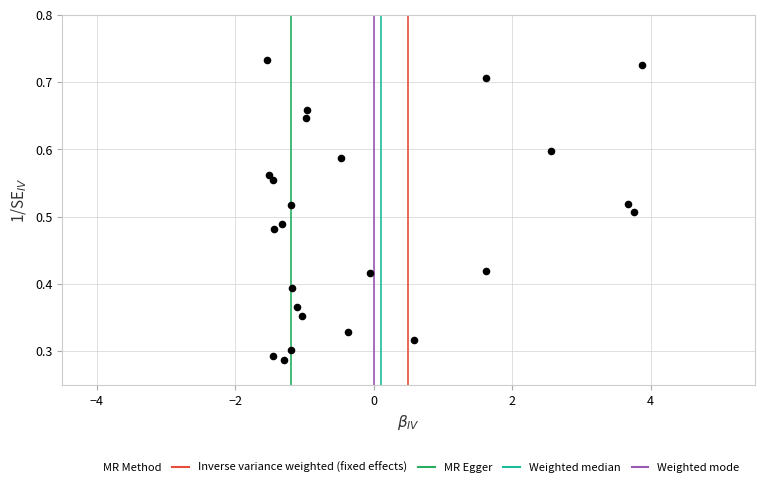

What is the range of X values (max minus min)?

5.4